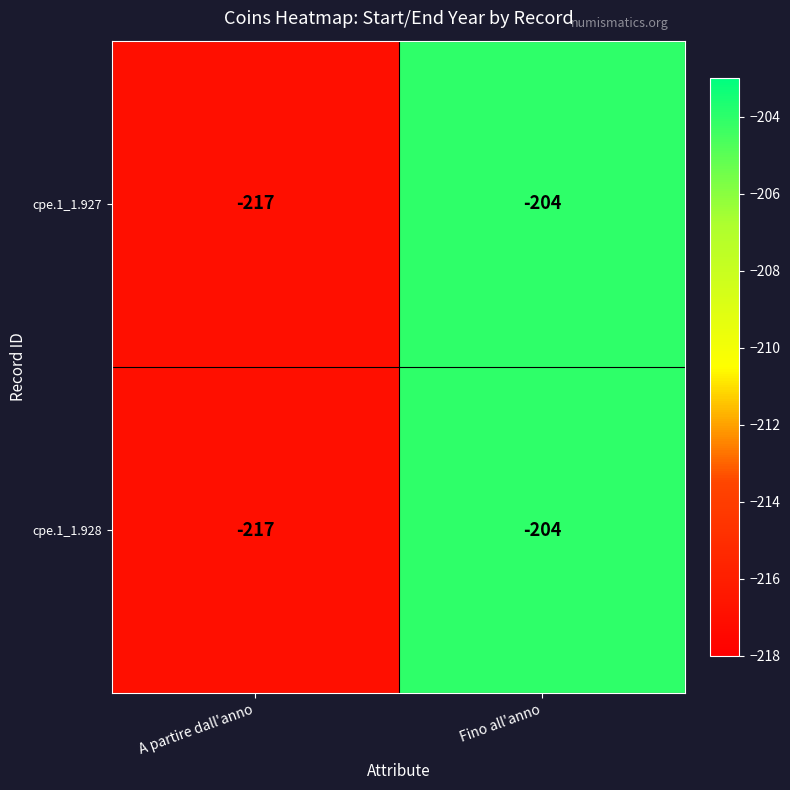

True or false: cpe.1_1.928 has a value of -204 at Fino all'anno.

True